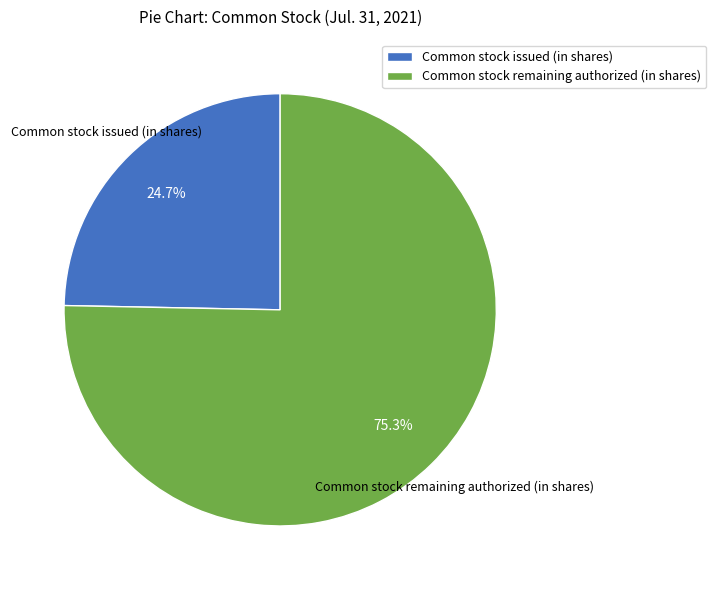

Between Common stock remaining authorized (in shares) and Common stock issued (in shares), which is larger?

Common stock remaining authorized (in shares)